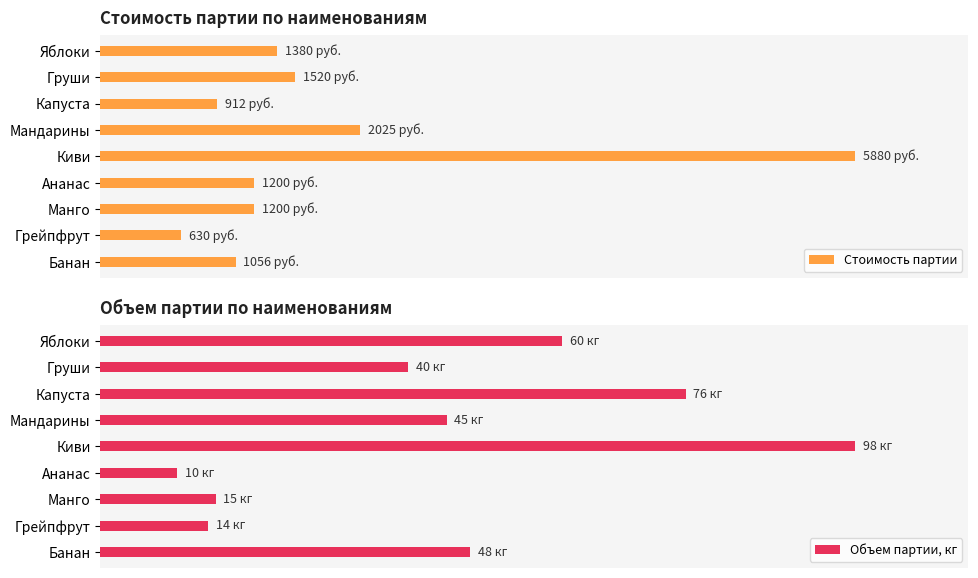

Does the chart contain any negative values?

No